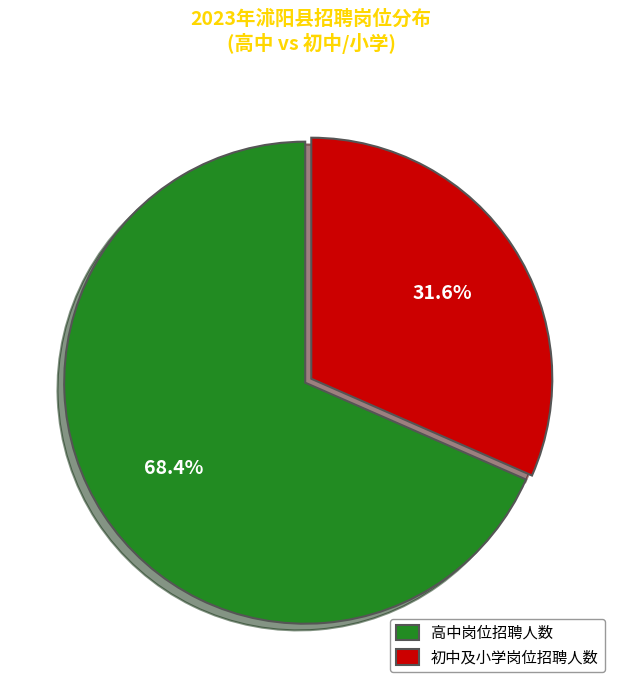

To the nearest percent, what is the difference between the largest and smallest slice percentages?

37%